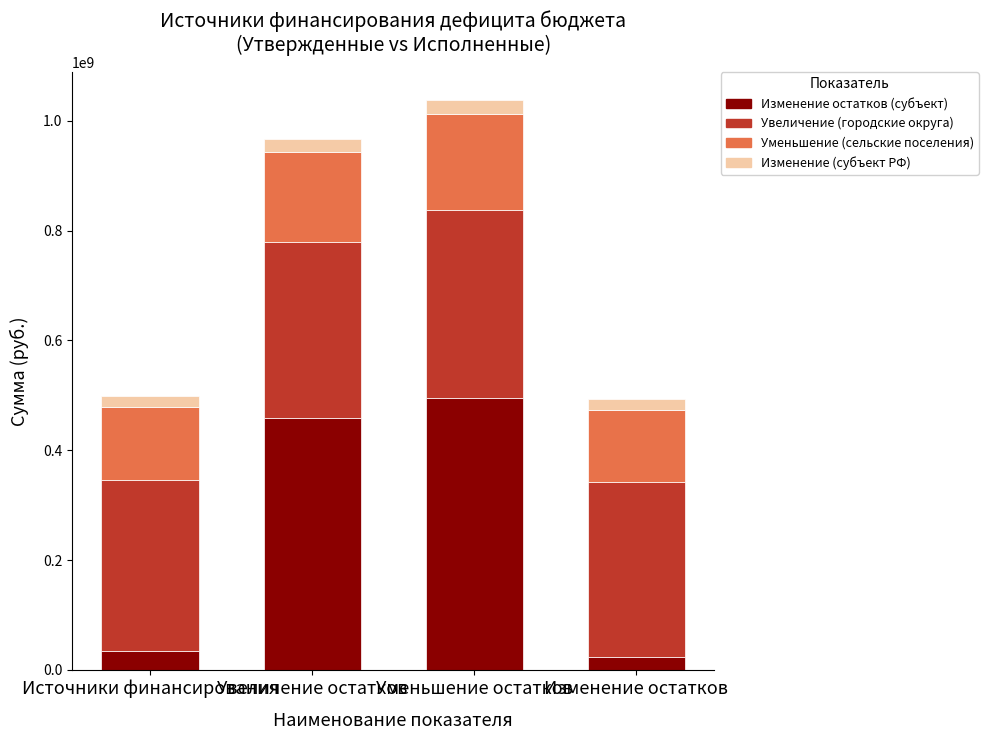

Does the chart contain stacked bars?

Yes